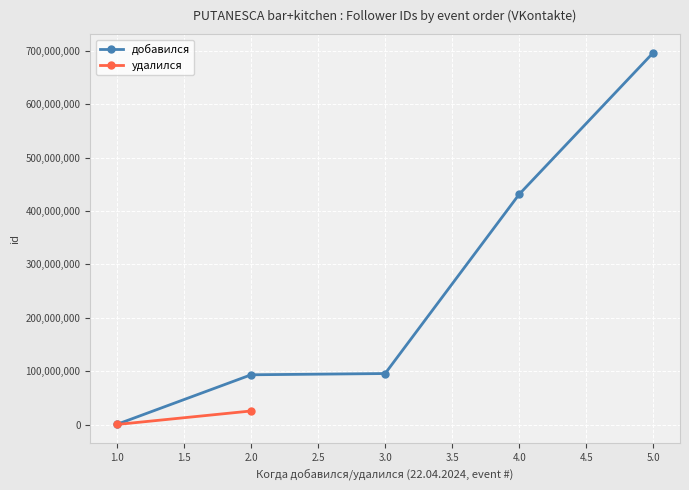

How many data points in добавился are less than 95613992?

2